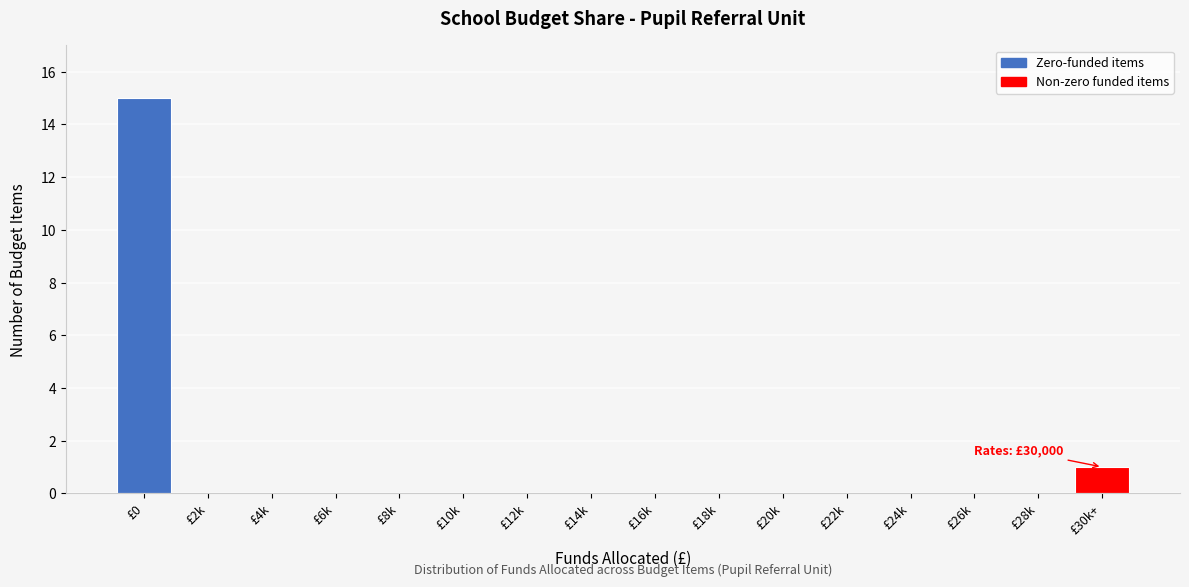

Reading left to right, list all the values displayed in this chart.

£0=15	£2k=0	£4k=0	£6k=0	£8k=0	£10k=0	£12k=0	£14k=0	£16k=0	£18k=0	£20k=0	£22k=0	£24k=0	£26k=0	£28k=0	£30k+=1